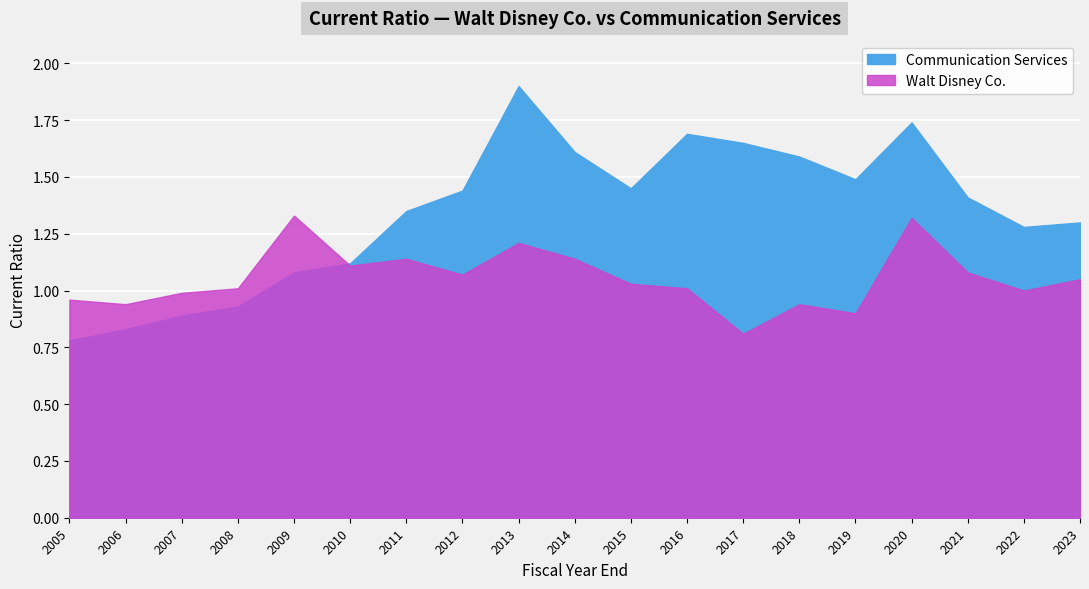

How many interior local valleys does the Communication Services series have?

3